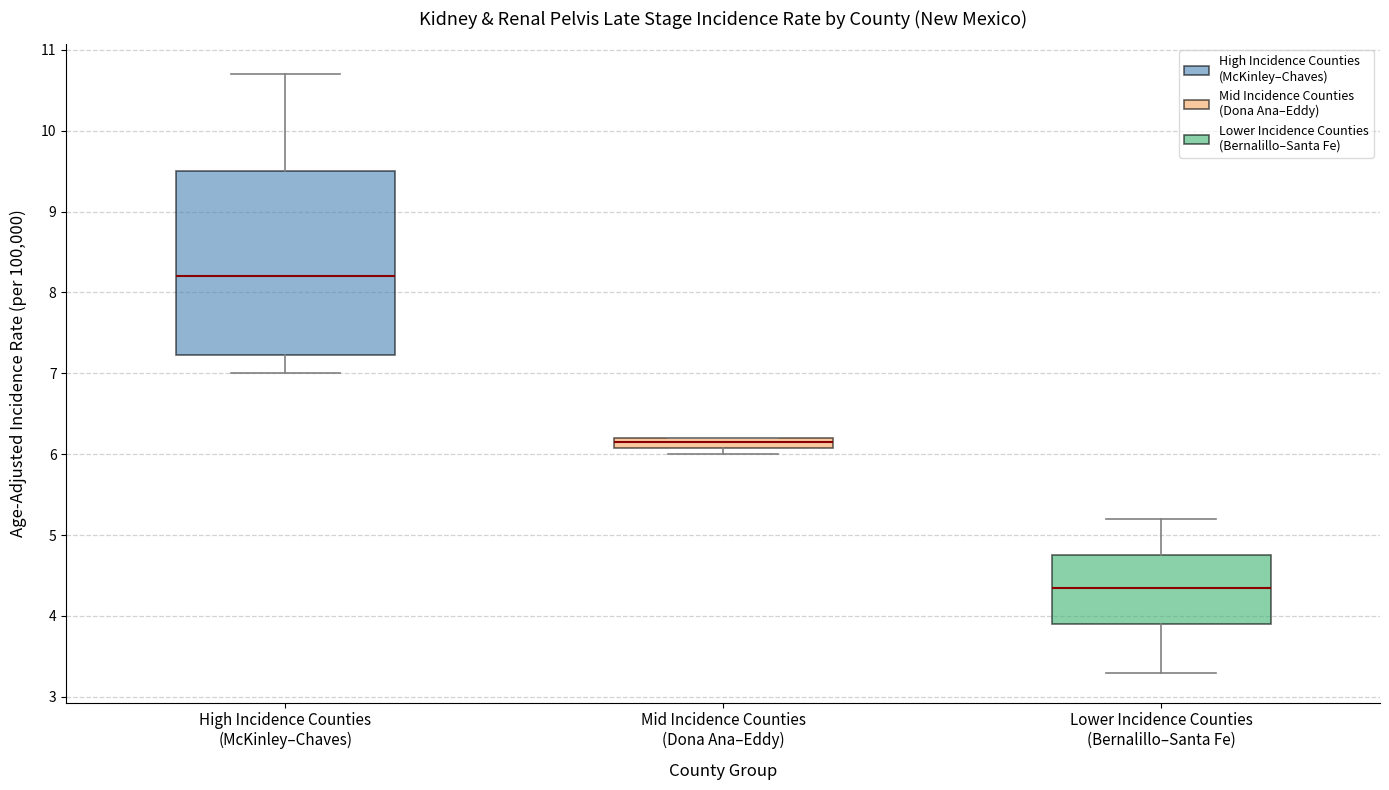

Which box's median line is the lowest?

Lower Incidence Counties (Bernalillo–Santa Fe)